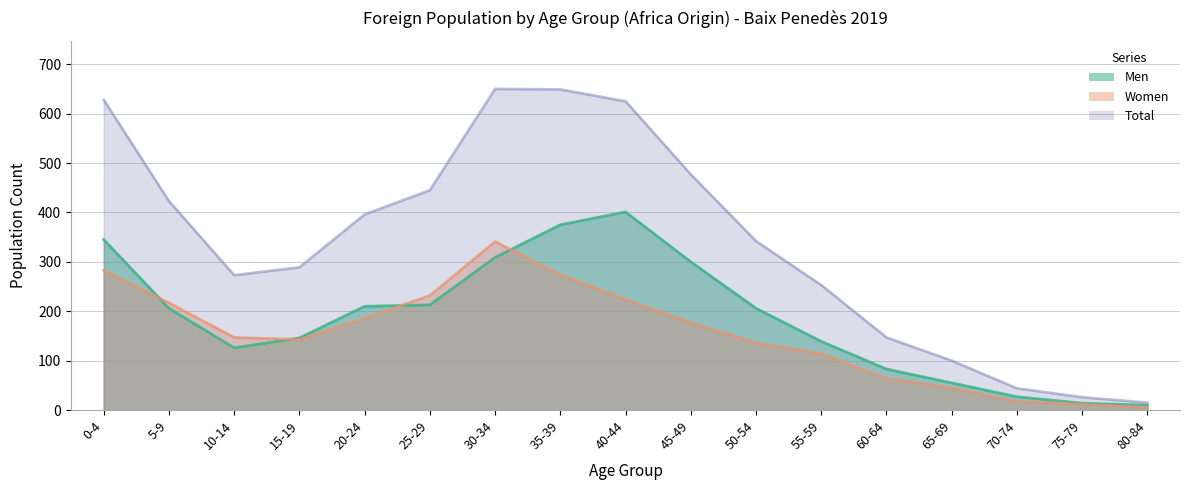

What is the minimum value shown in the chart?

5